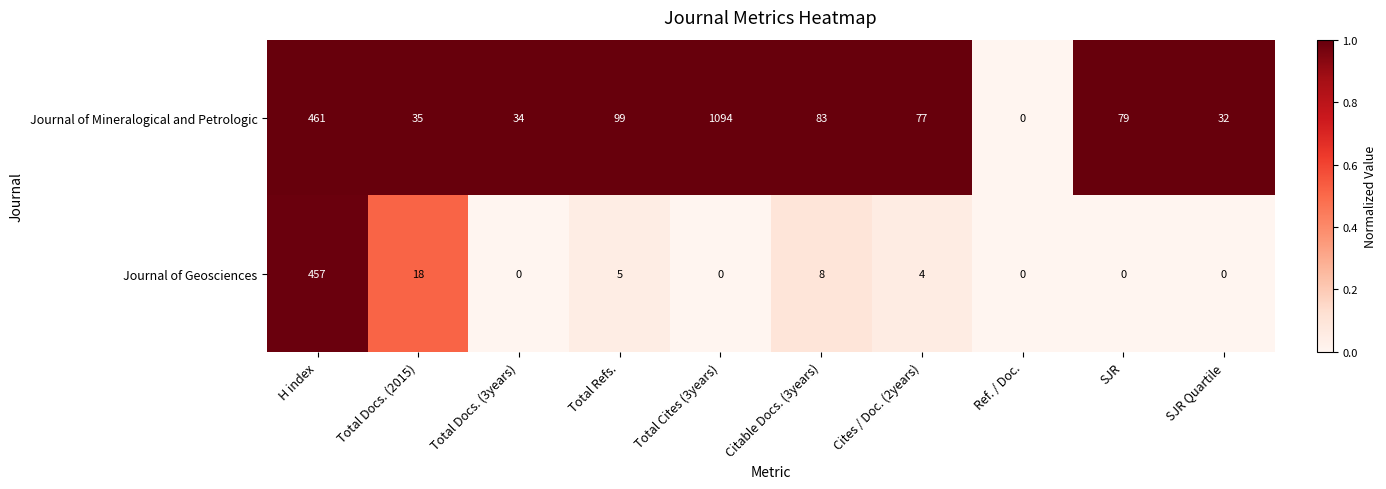

Which series changed the most between Total Cites (3years) and Citable Docs. (3years)?

Journal of Mineralogical and Petrologic